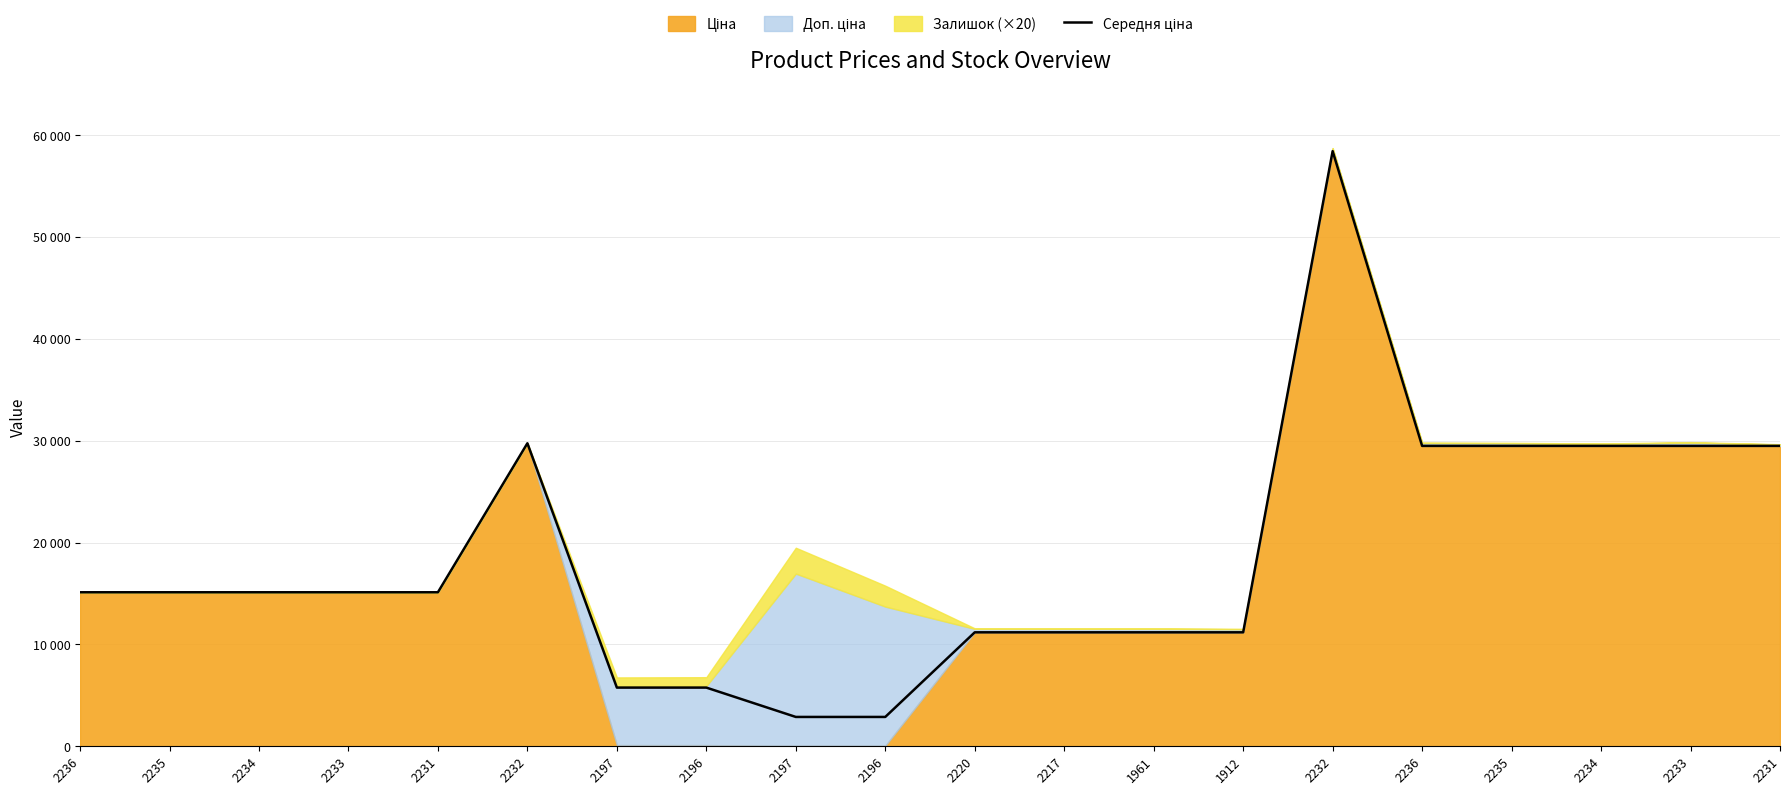

What is the minimum value shown in the chart?

2881.0